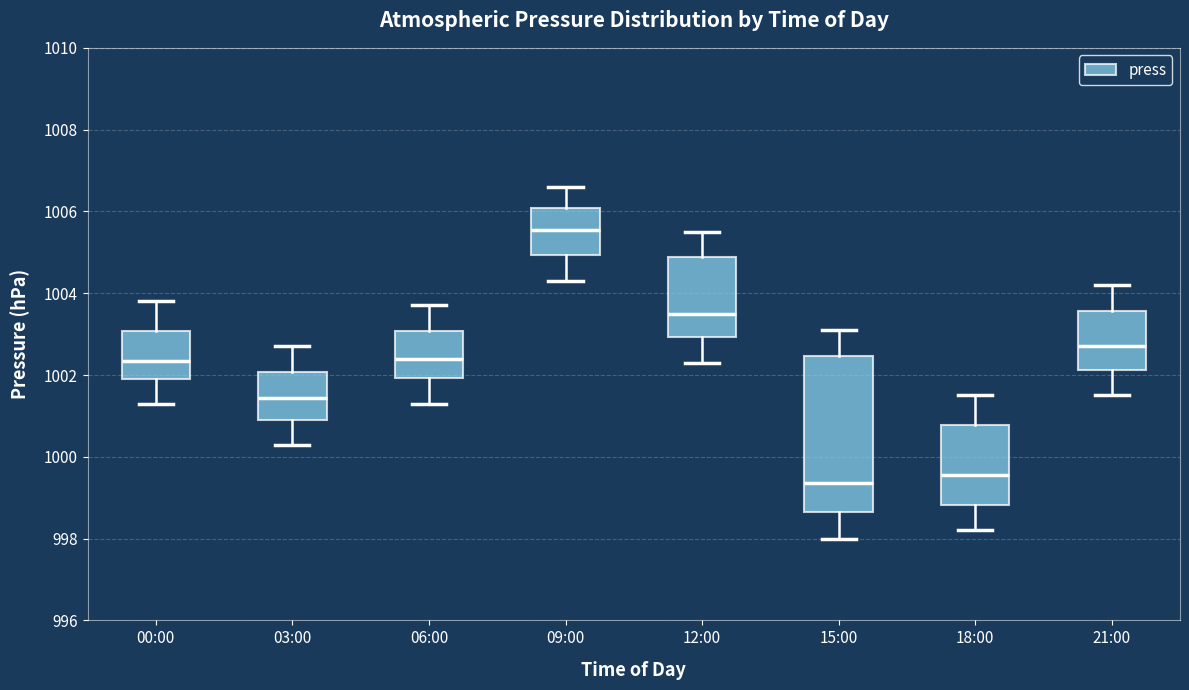

Reading left to right, transcribe this box plot: for each box, give where its median line is, the range the box spans, and where its two whiskers end, as read against the y-axis. The values are not printed on the chart, so give them approximately, as read against the axis.

00:00: median 1002.4, box 1002.0 to 1003.0, whiskers 1001.4 to 1003.8
03:00: median 1001.4, box 1001.0 to 1002.0, whiskers 1000.4 to 1002.8
06:00: median 1002.4, box 1002.0 to 1003.0, whiskers 1001.4 to 1003.8
09:00: median 1005.6, box 1005.0 to 1006.0, whiskers 1004.4 to 1006.6
12:00: median 1003.6, box 1003.0 to 1004.8, whiskers 1002.4 to 1005.6
15:00: median 999.4, box 998.6 to 1002.4, whiskers 998.0 to 1003.2
18:00: median 999.6, box 998.8 to 1000.8, whiskers 998.2 to 1001.6
21:00: median 1002.8, box 1002.2 to 1003.6, whiskers 1001.6 to 1004.2